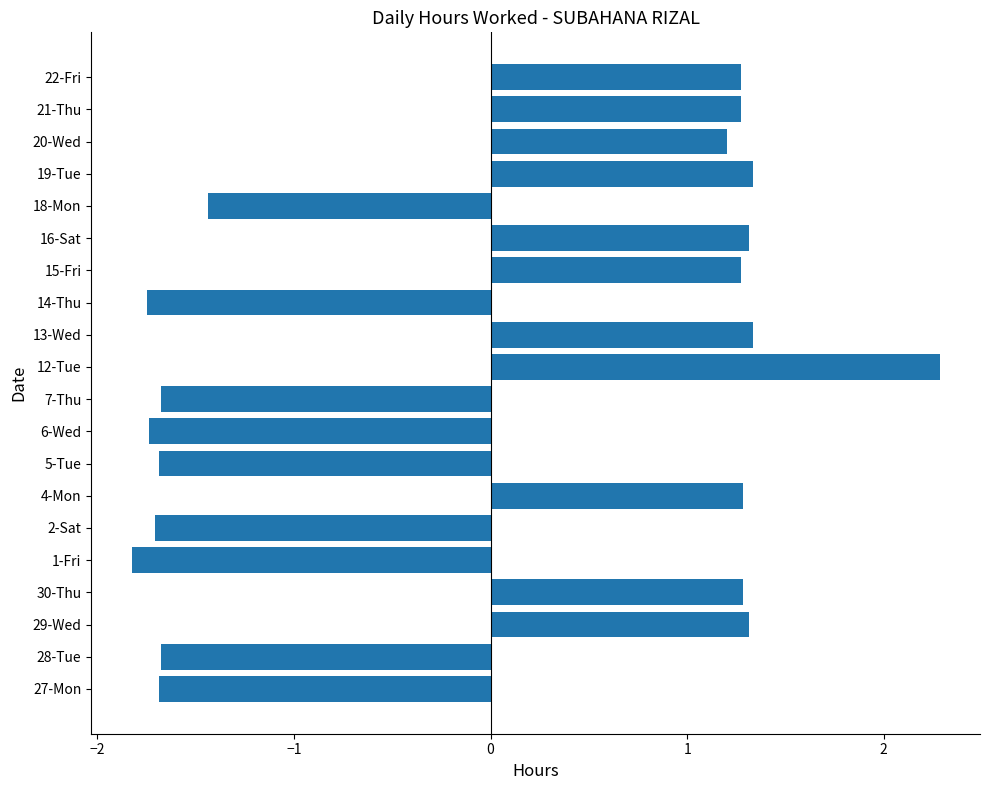

At which category does the chart reach its minimum across all series?

1-Fri